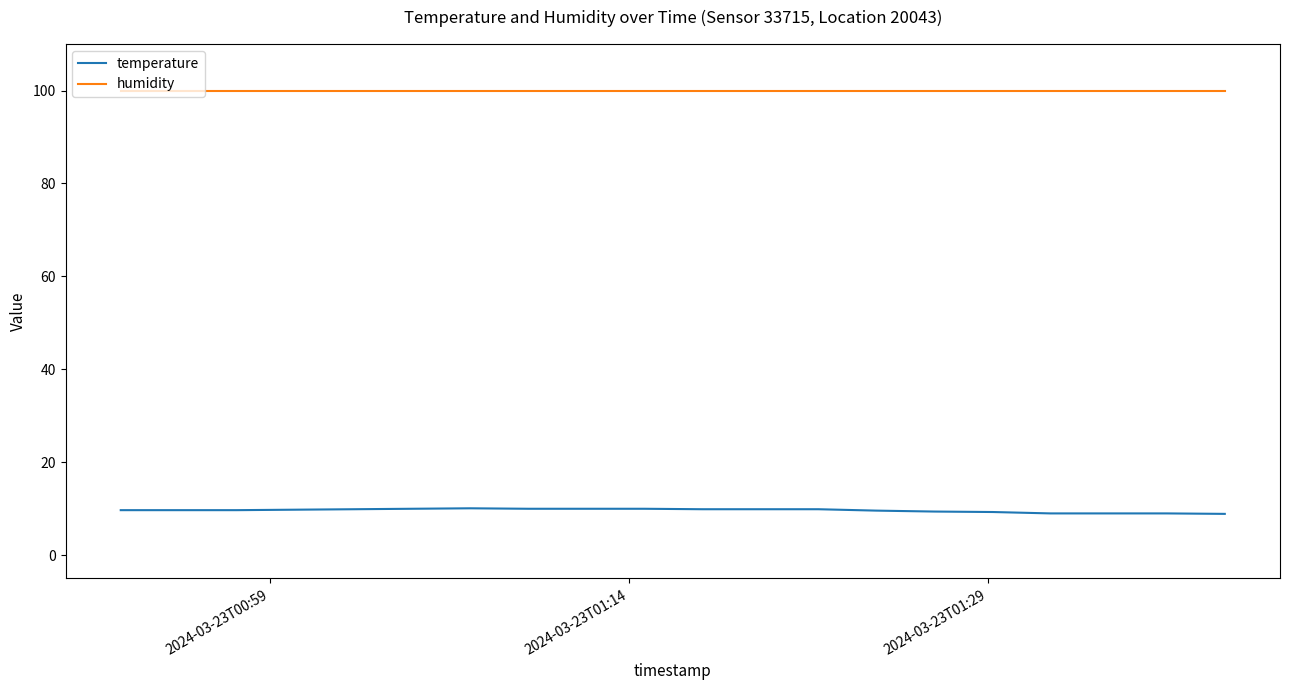

Does the chart have visible grid lines?

No